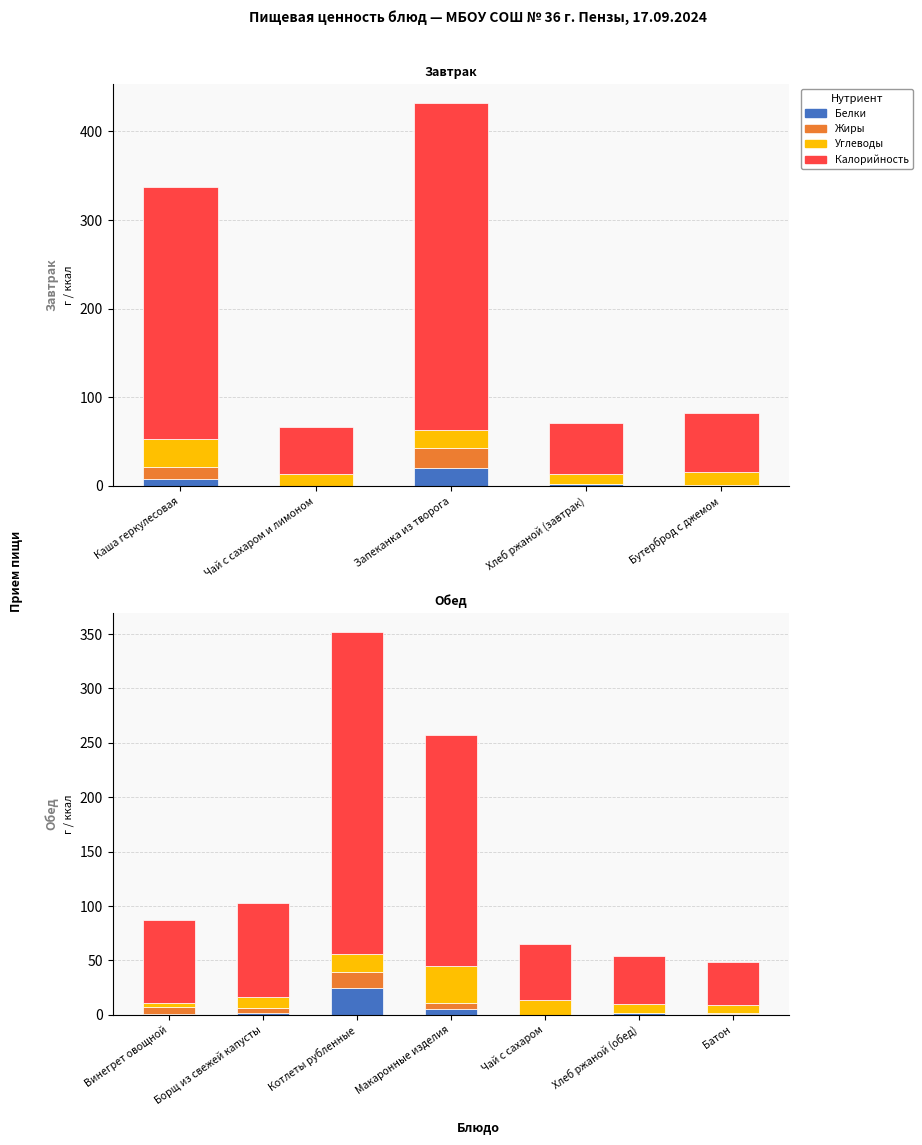

Which series has the widest spread of values?

Калорийность